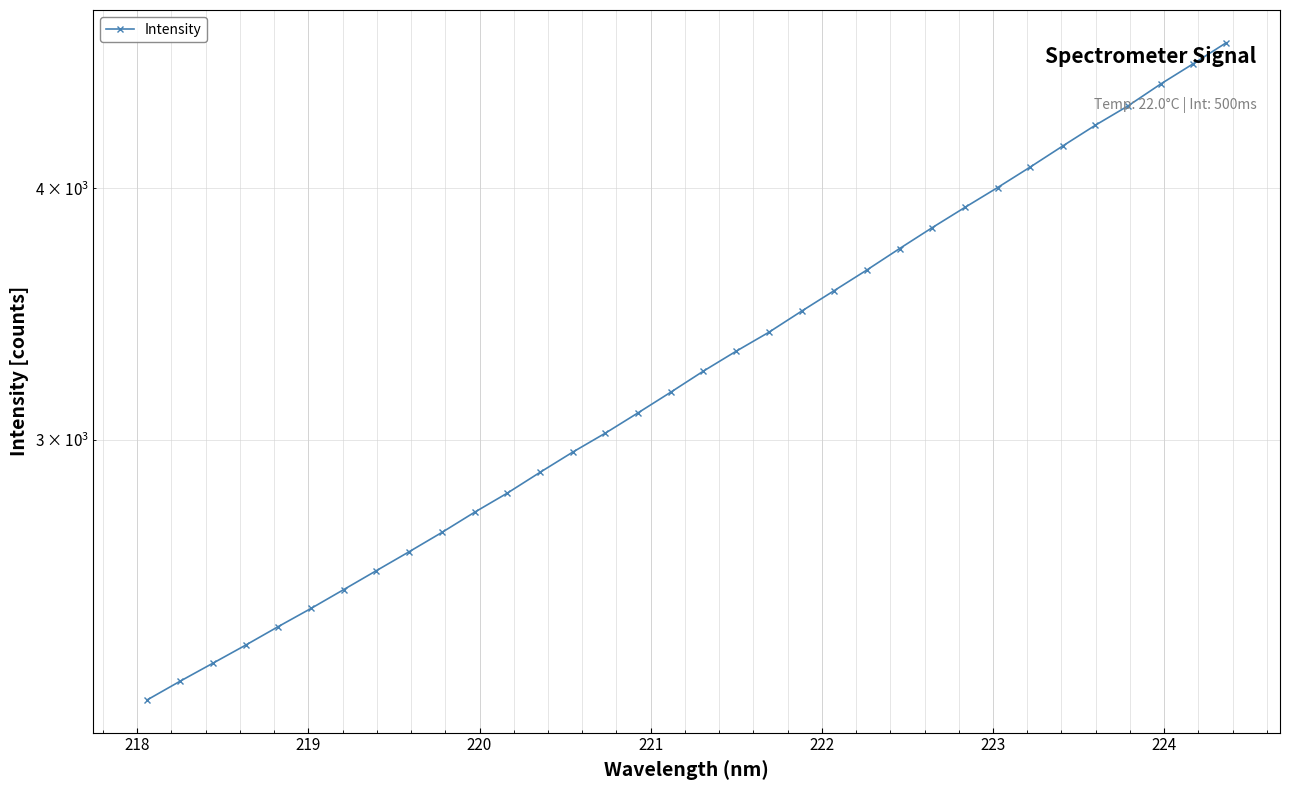

What is the difference between the maximum and minimum values?

2495.1